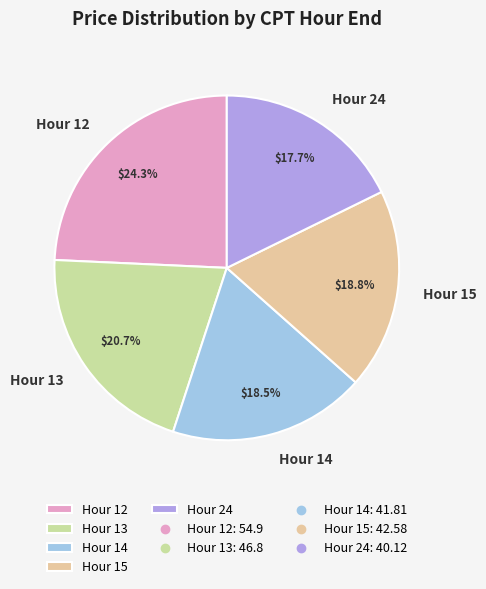

Is the sum of Hour 13 and Hour 15 greater than half?

No